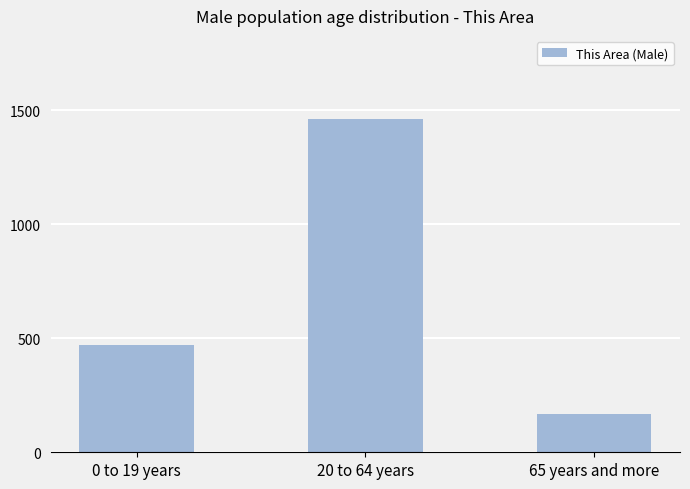

What is the difference between the maximum and second lowest values?

988